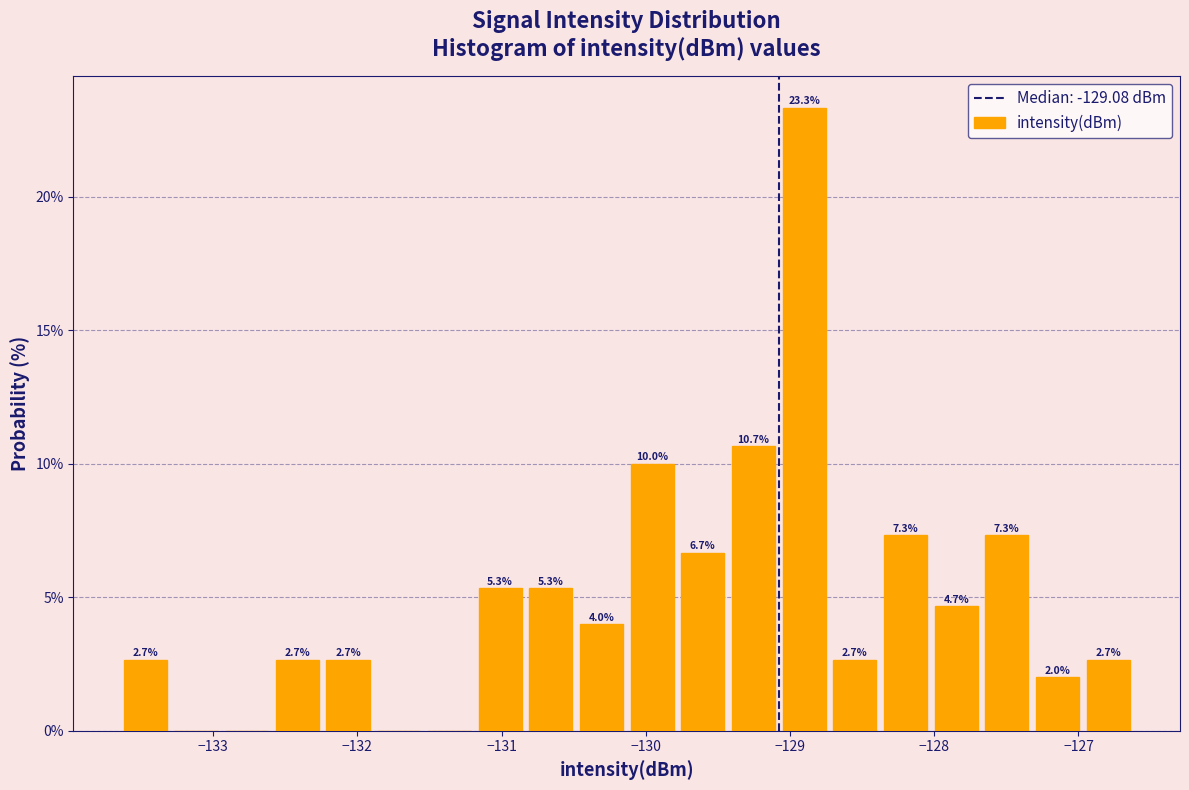

Around what value on the x-axis is the tallest bar? Give the approximate position of its centre, as read against the axis.

-128.9